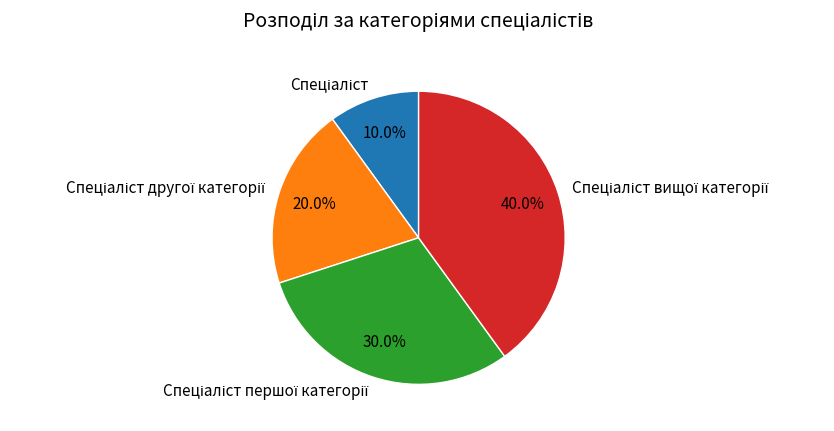

Is there any slice that represents more than half of the pie?

No